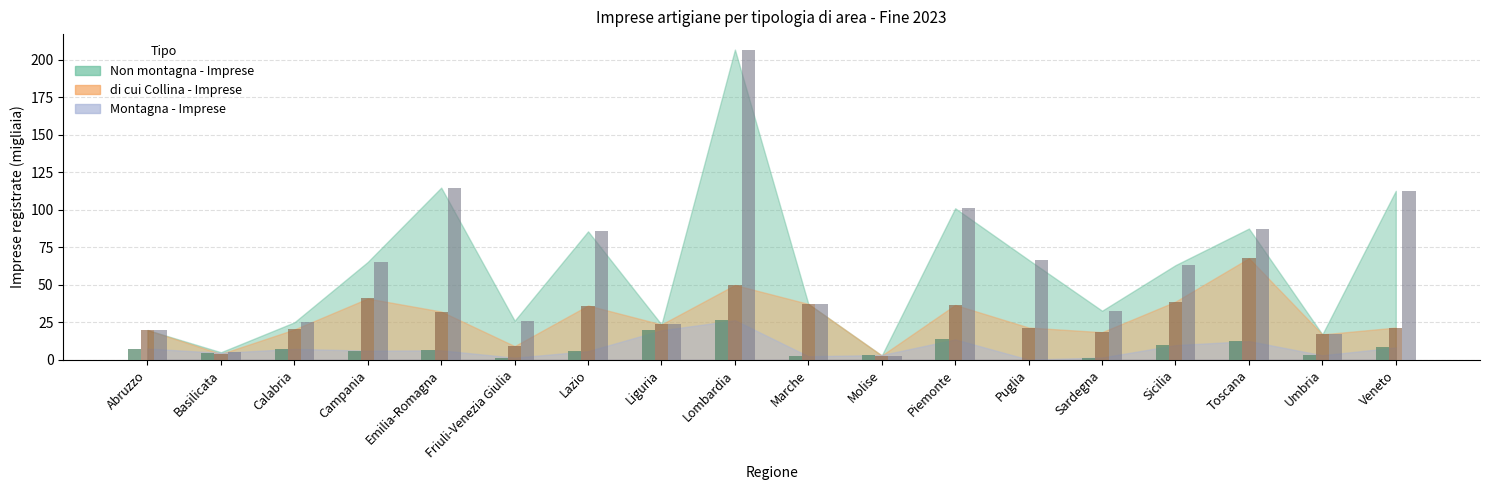

What is the label of the 5th bar from the right?

Sardegna